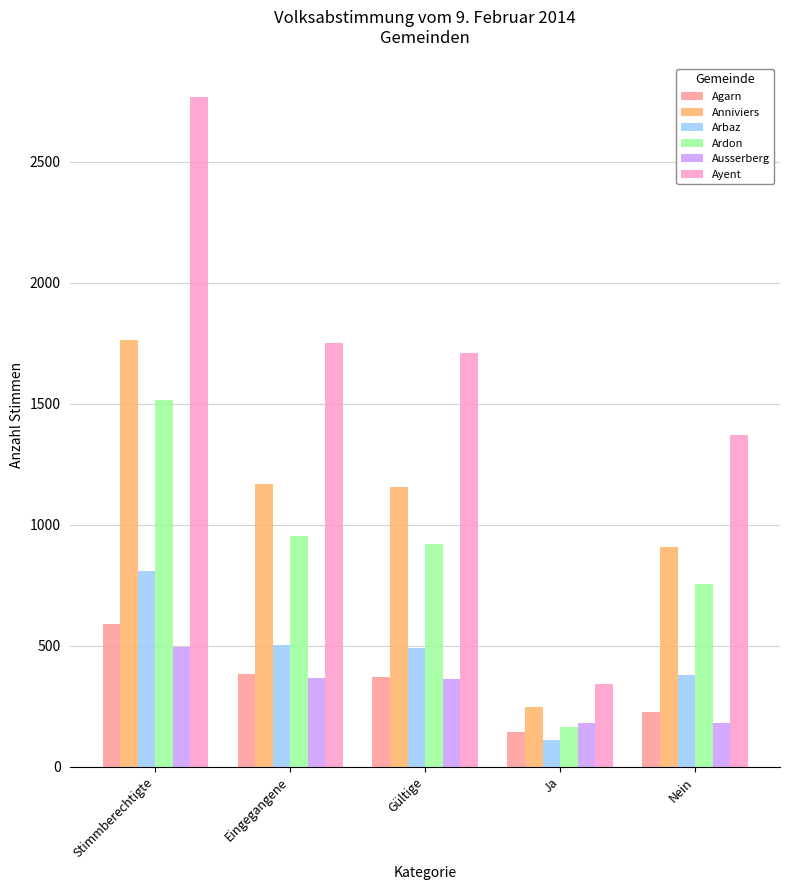

What is the sum of the Ausserberg values at Eingegangene and Stimmberechtigte?

862